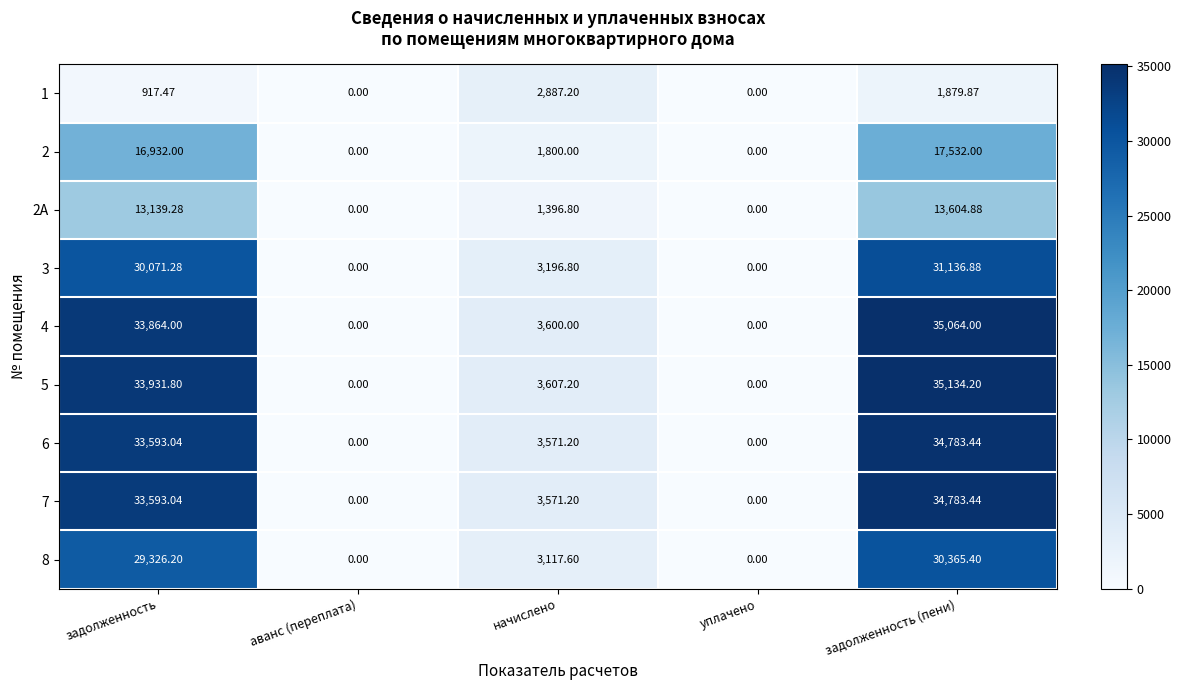

Is the value of 2 at начислено greater than the value of 1 at аванс (переплата)?

Yes